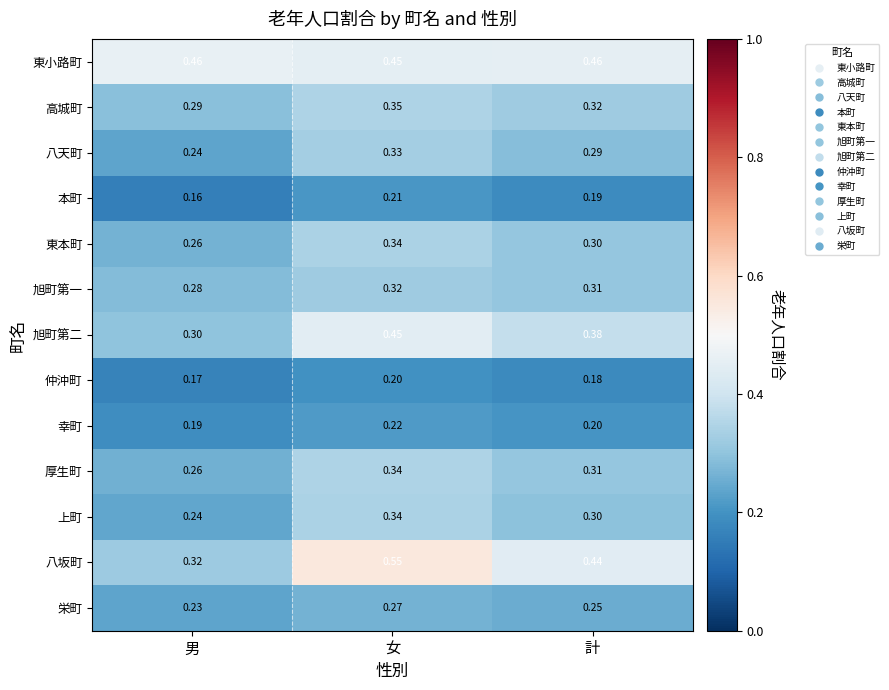

At which category is the sum across all series the highest?

女